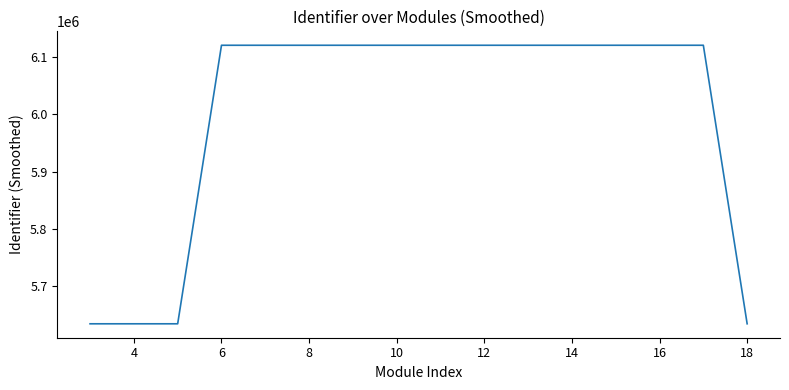

What is the minimum value shown in the chart?

5635036.7